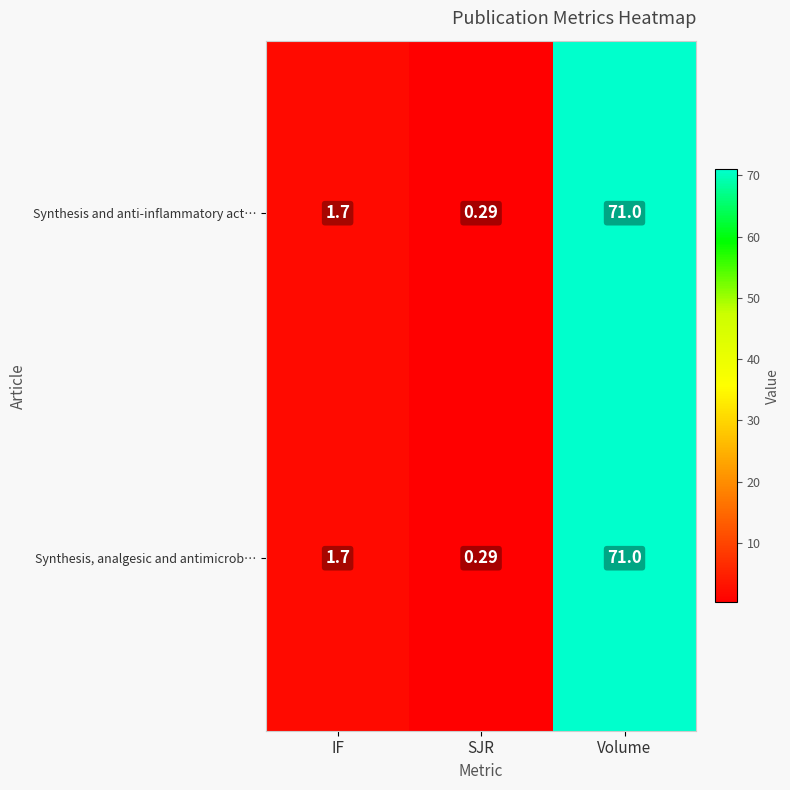

Rank the categories by Synthesis and anti-inflammatory act… value from lowest to highest.

SJR, IF, Volume